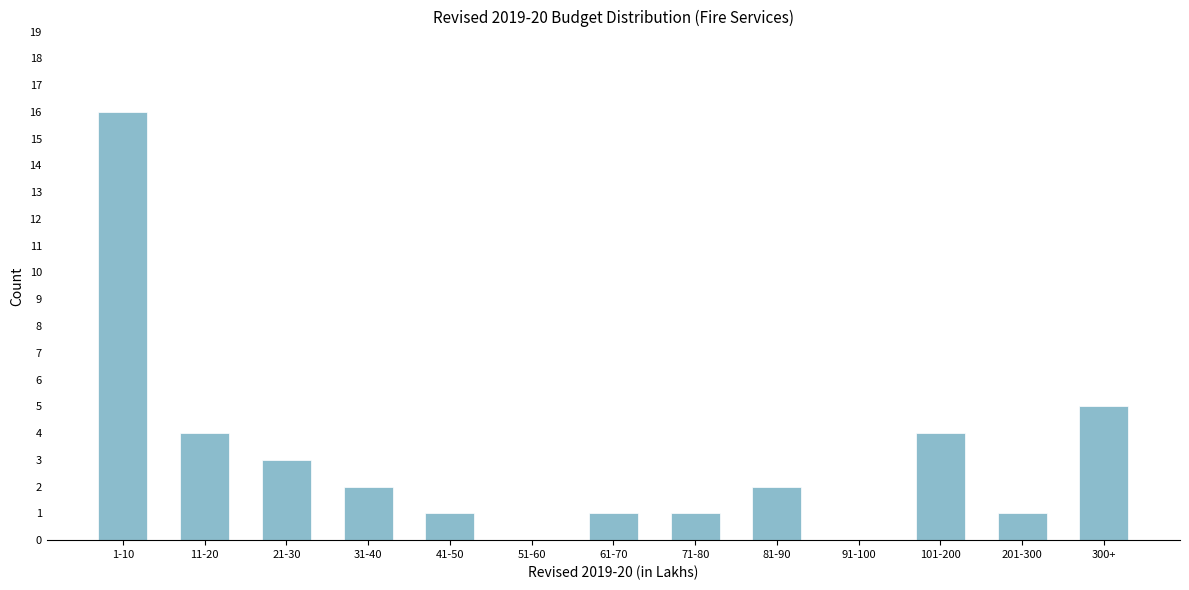

Reading left to right, what are all the values shown in this chart?

1-10=16	11-20=4	21-30=3	31-40=2	41-50=1	51-60=0	61-70=1	71-80=1	81-90=2	91-100=0	101-200=4	201-300=1	300+=5